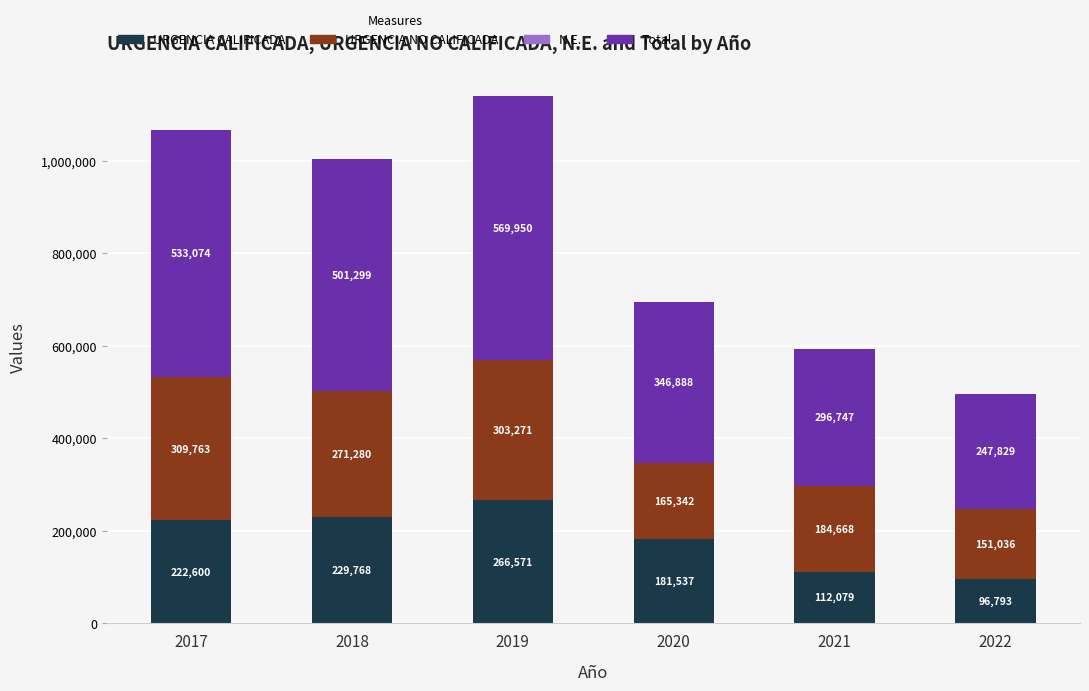

Which category has the highest value in the URGENCIA CALIFICADA series?

2019